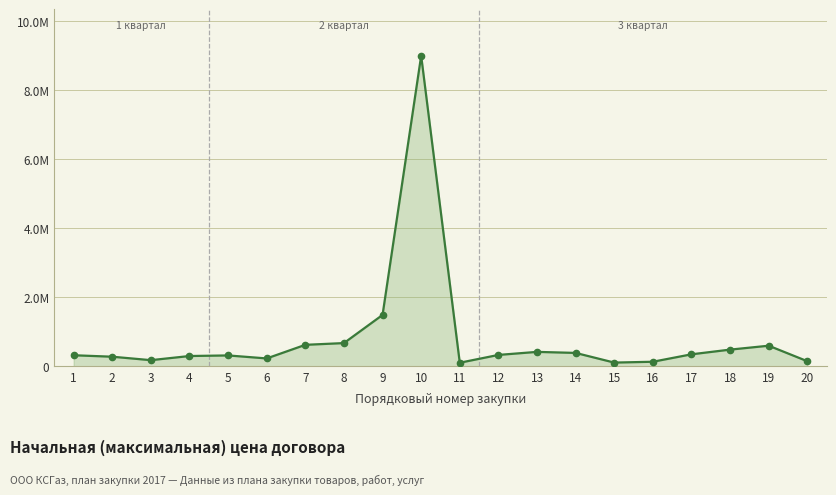

Is this an area chart (filled region under the line)?

Yes